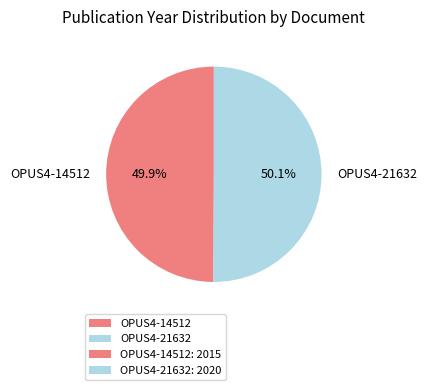

Is there a majority slice in this chart?

Yes